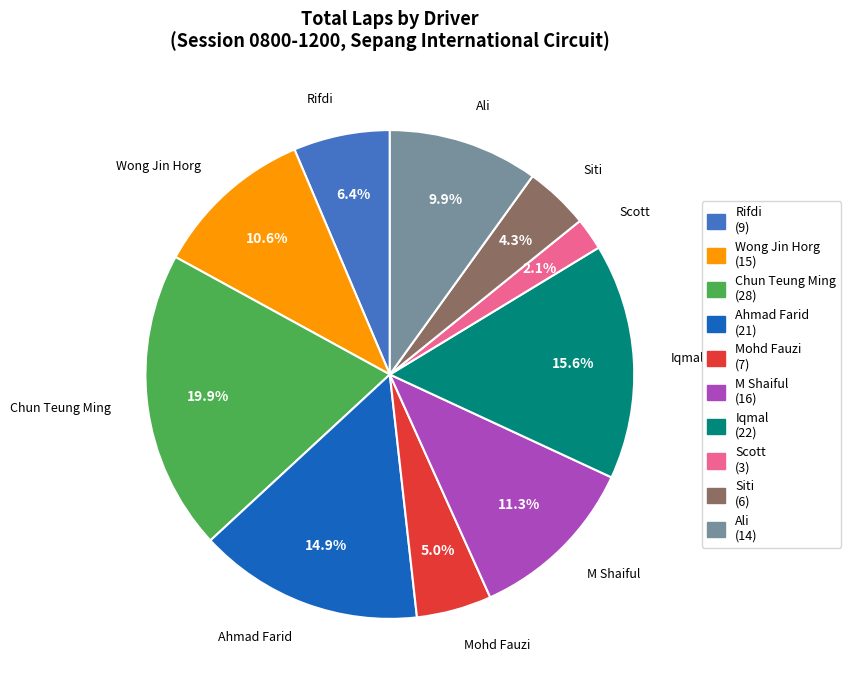

Is there a majority slice in this chart?

No